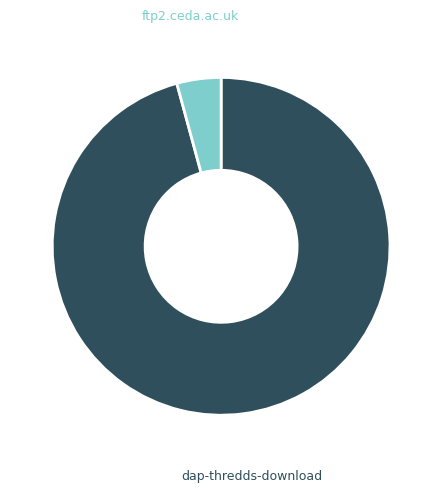

Does any single category account for the majority?

Yes